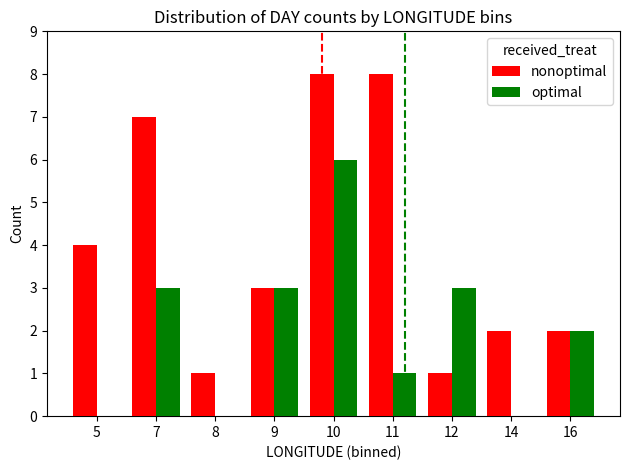

What is the difference between the nonoptimal values at 8 and 14?

1